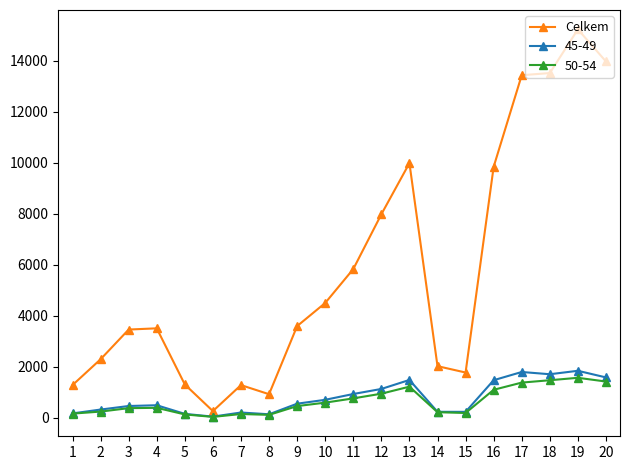

The value of Celkem at 3 is 5832. True or false?

False